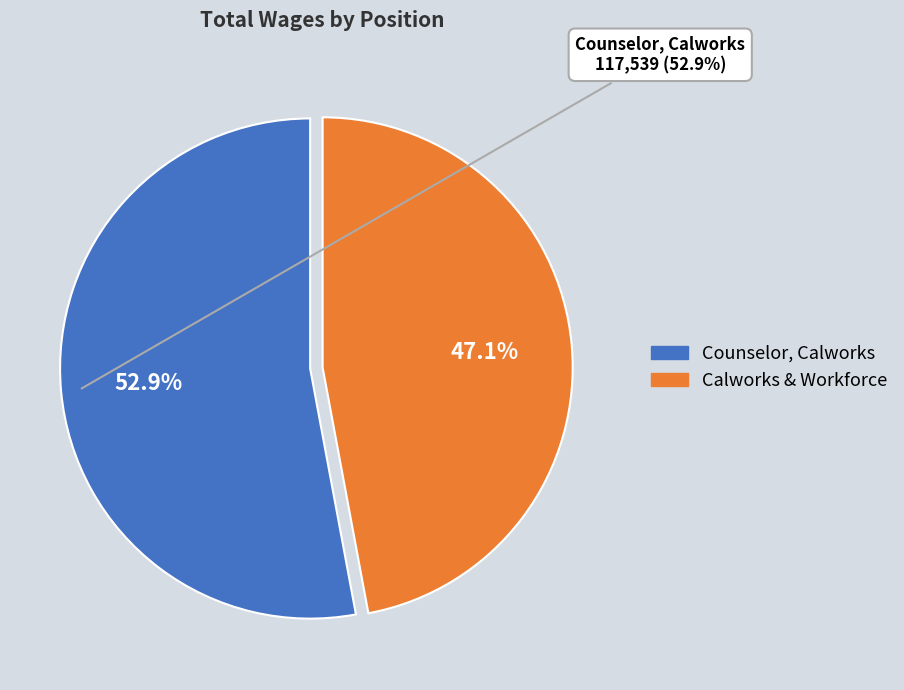

To the nearest percent, what percentage of the pie is Counselor, Calworks?

53%